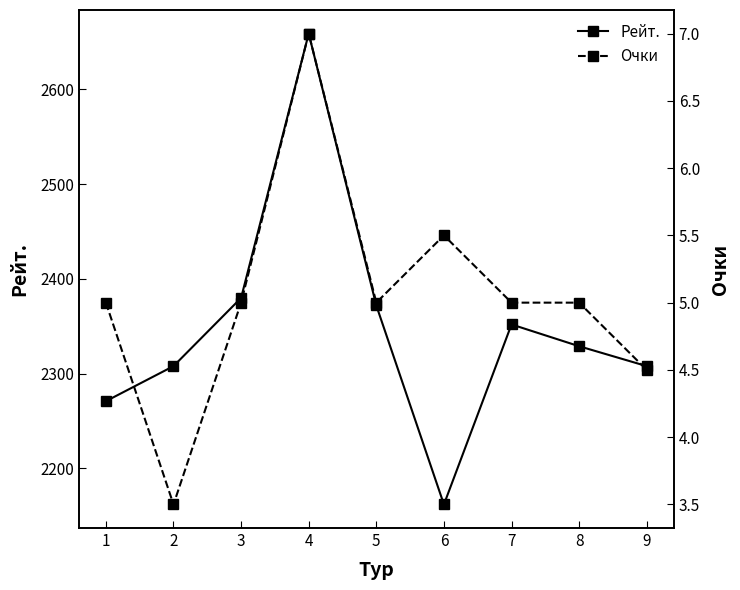

How many values in the Рейт. series exceed 2329?

4